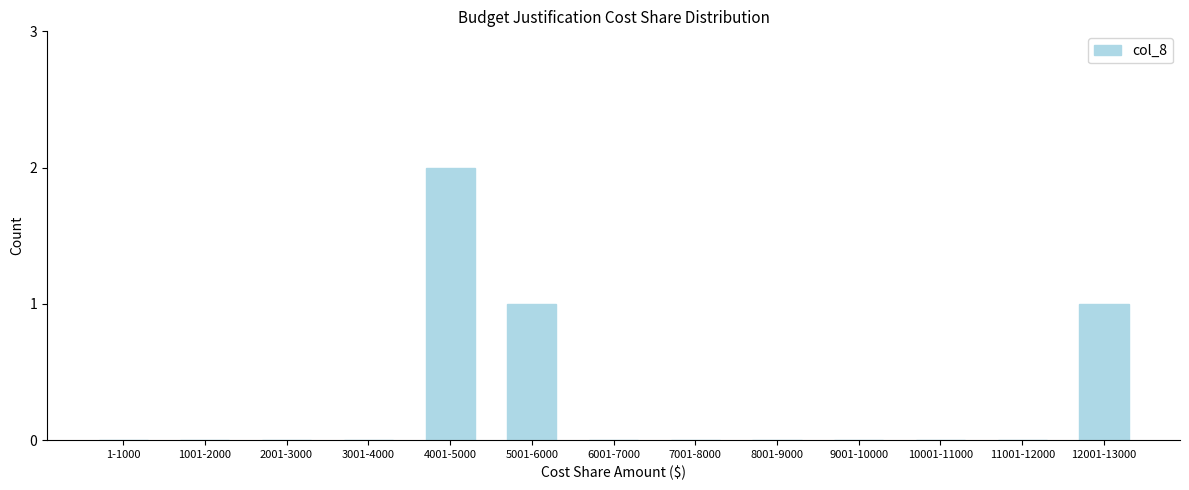

Reading left to right, transcribe all the data shown in this chart.

1-1000=0	1001-2000=0	2001-3000=0	3001-4000=0	4001-5000=2	5001-6000=1	6001-7000=0	7001-8000=0	8001-9000=0	9001-10000=0	10001-11000=0	11001-12000=0	12001-13000=1